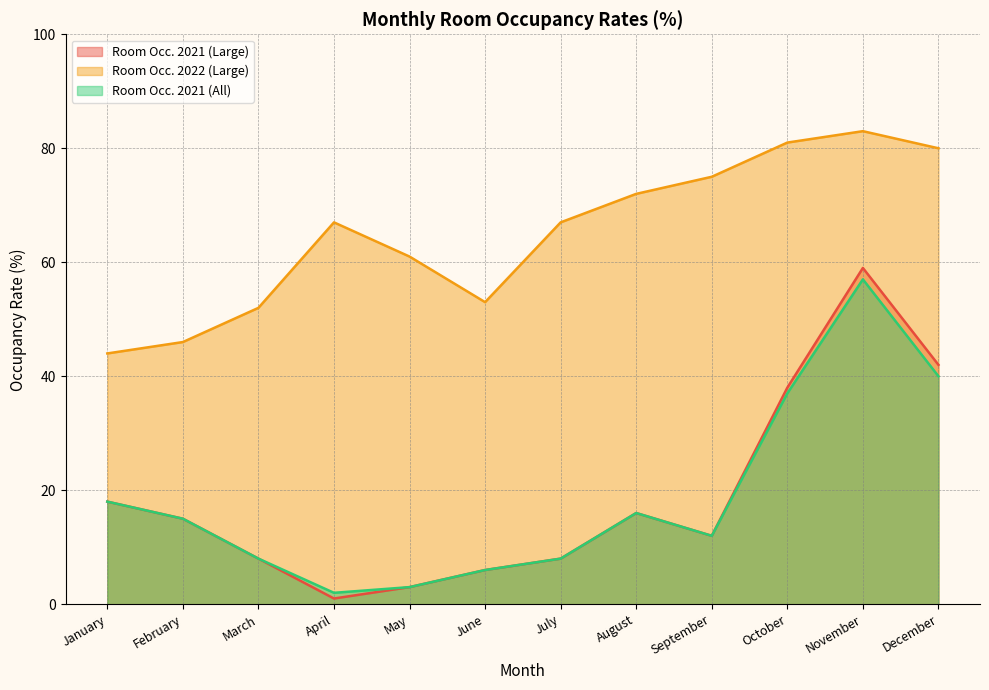

How many interior local peaks does the Room Occ. 2021 (All) series have?

2